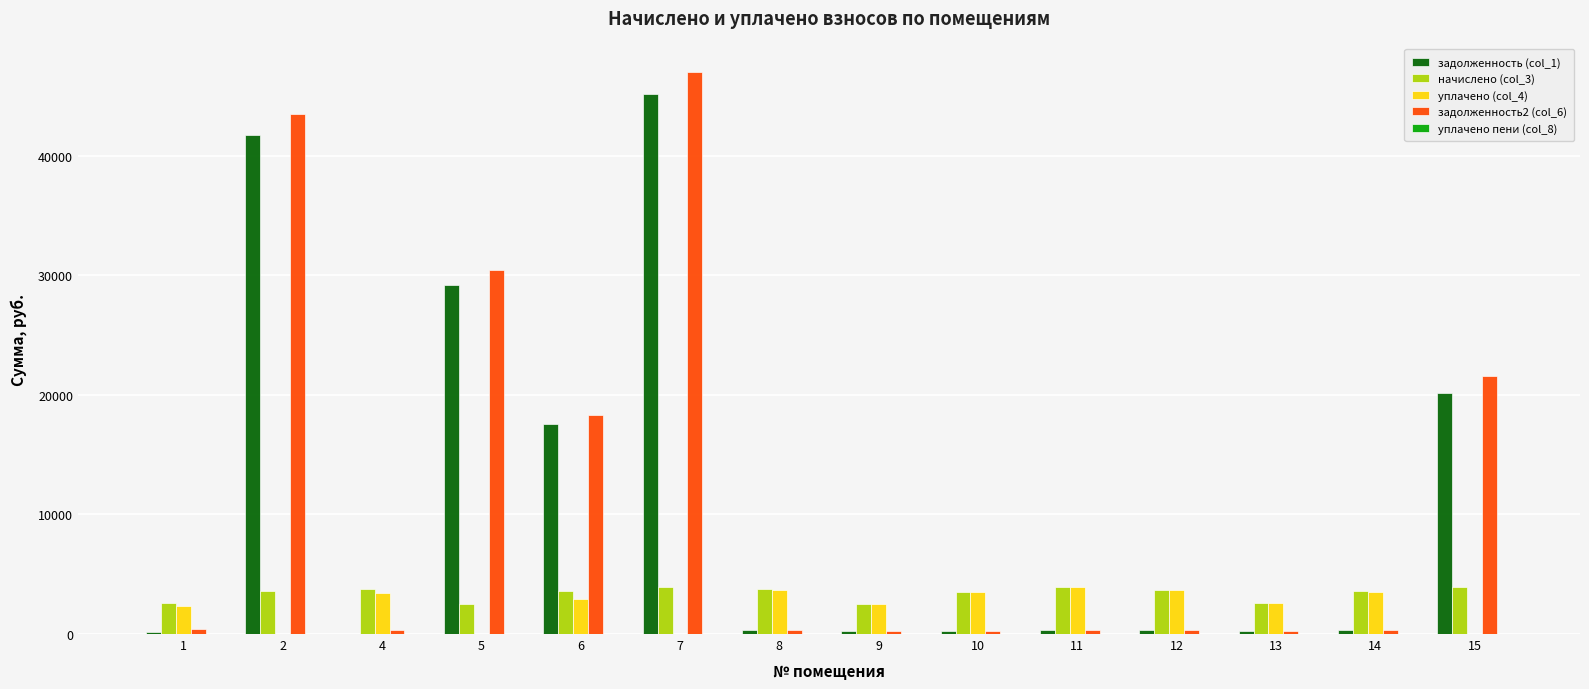

What is the sum of all задолженность2 (col_6) values?

163539.6